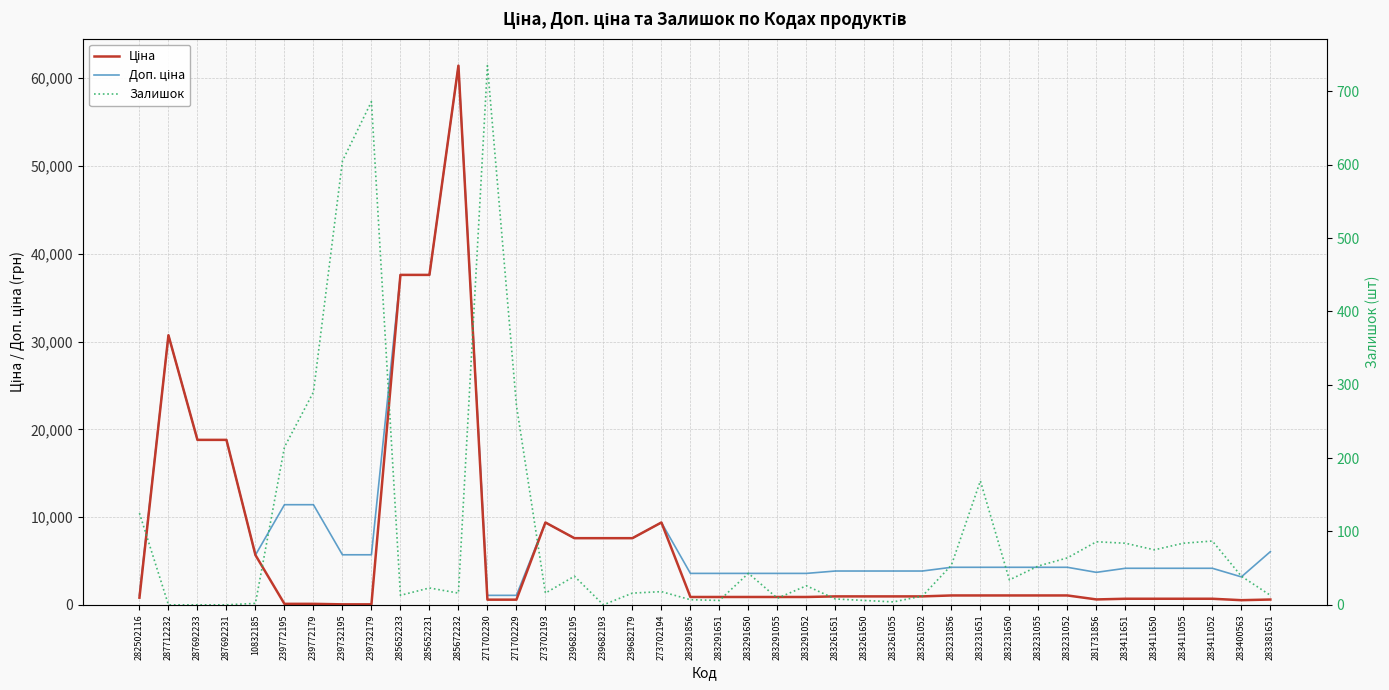

Rank the series by their maximum value, from lowest to highest.

Залишок, Ціна, Доп. ціна